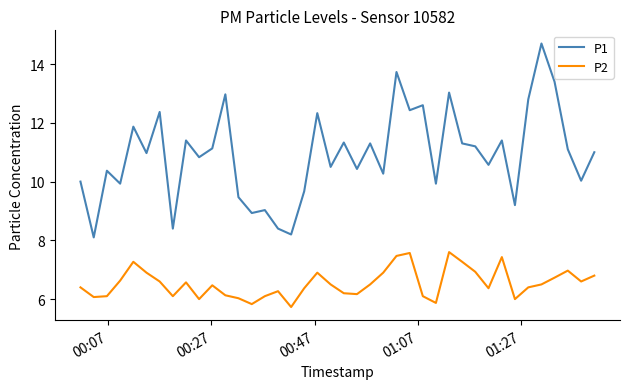

Which series has the largest total across all categories?

P1